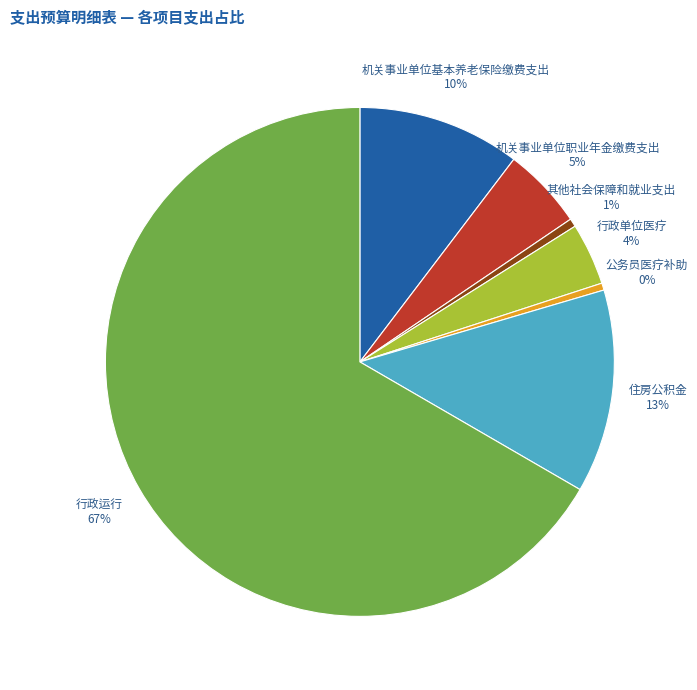

To the nearest percent, what percentage of the pie is 住房公积金?

13%